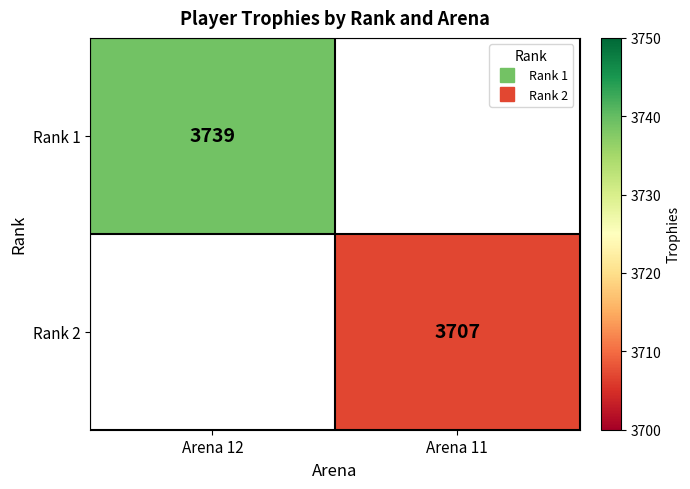

Which series has the largest range (max minus min)?

Rank 1